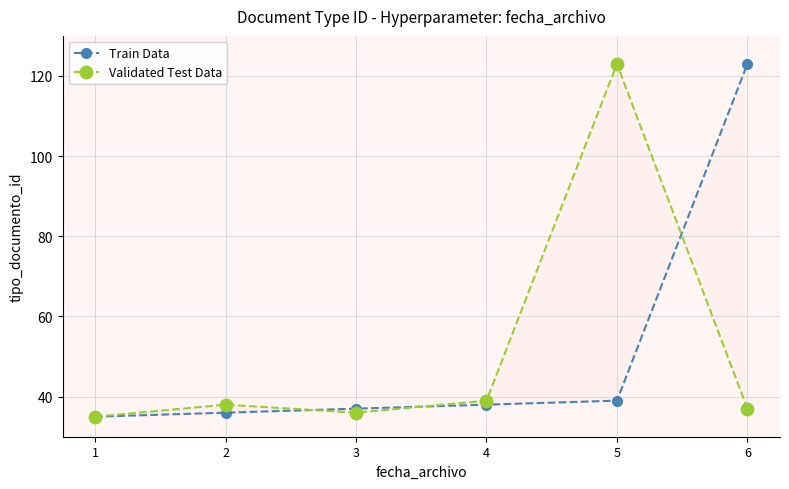

Which series has the widest spread of values?

Train Data